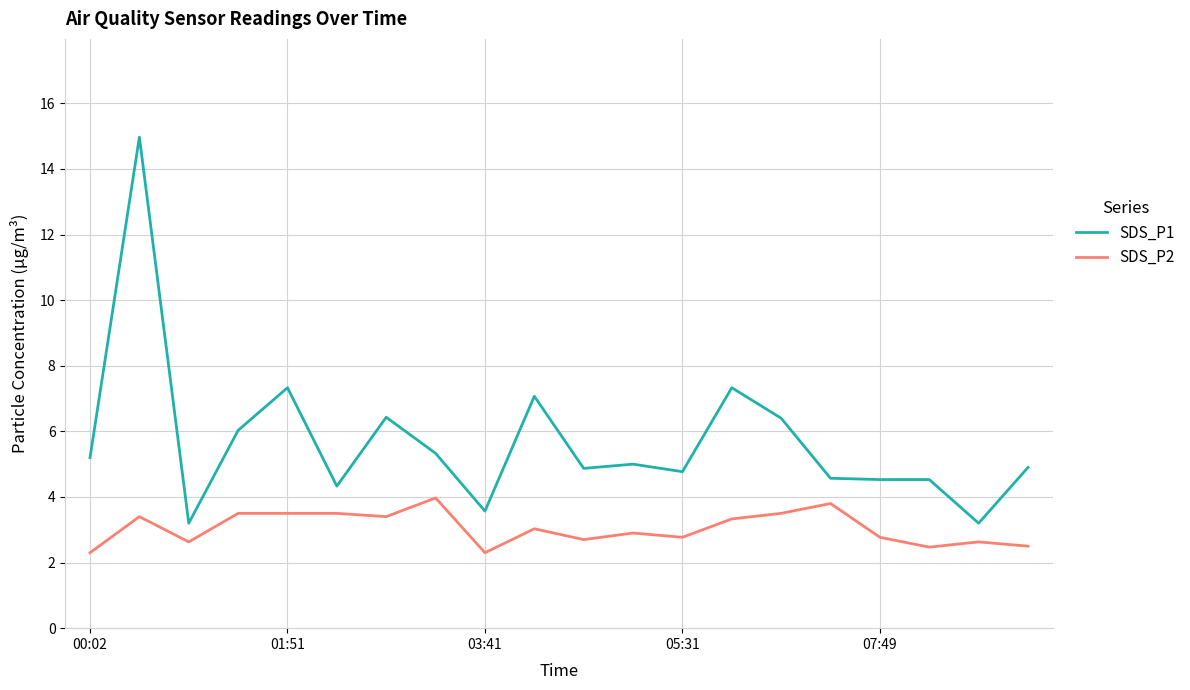

True or false: SDS_P2 and SDS_P1 cross at least once.

False